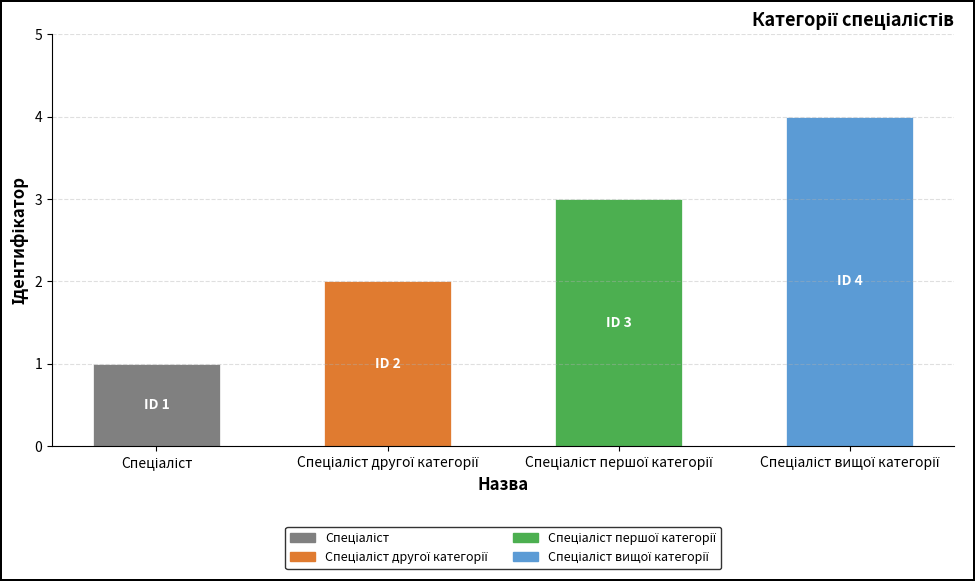

What is the maximum value shown in the chart?

4